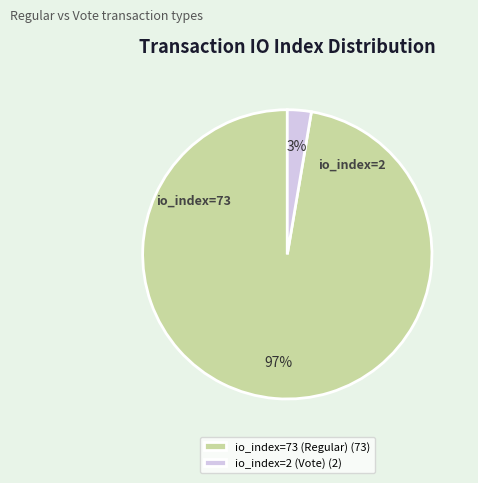

Do io_index=2 (Vote) (2) and io_index=73 (Regular) (73) together represent more than half of the pie?

Yes